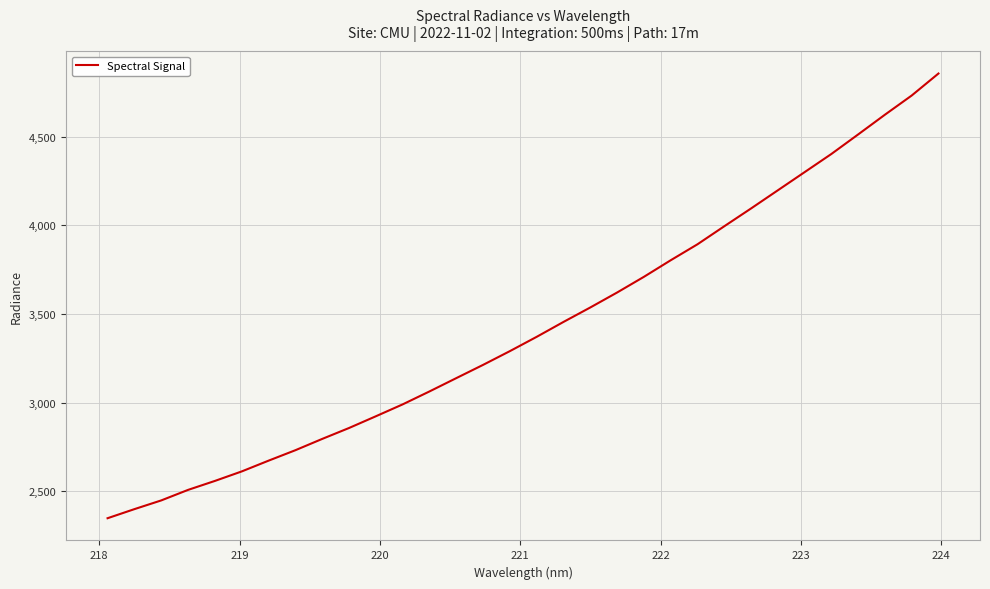

Count the number of categories in the chart.

32